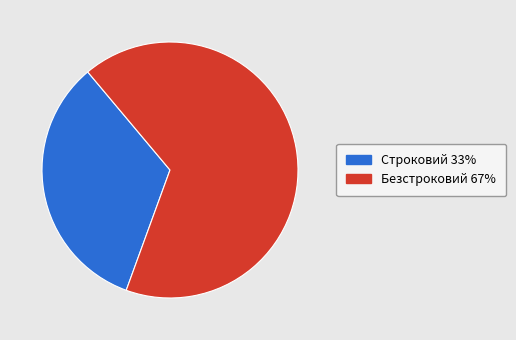

How many segments does this pie chart have?

2